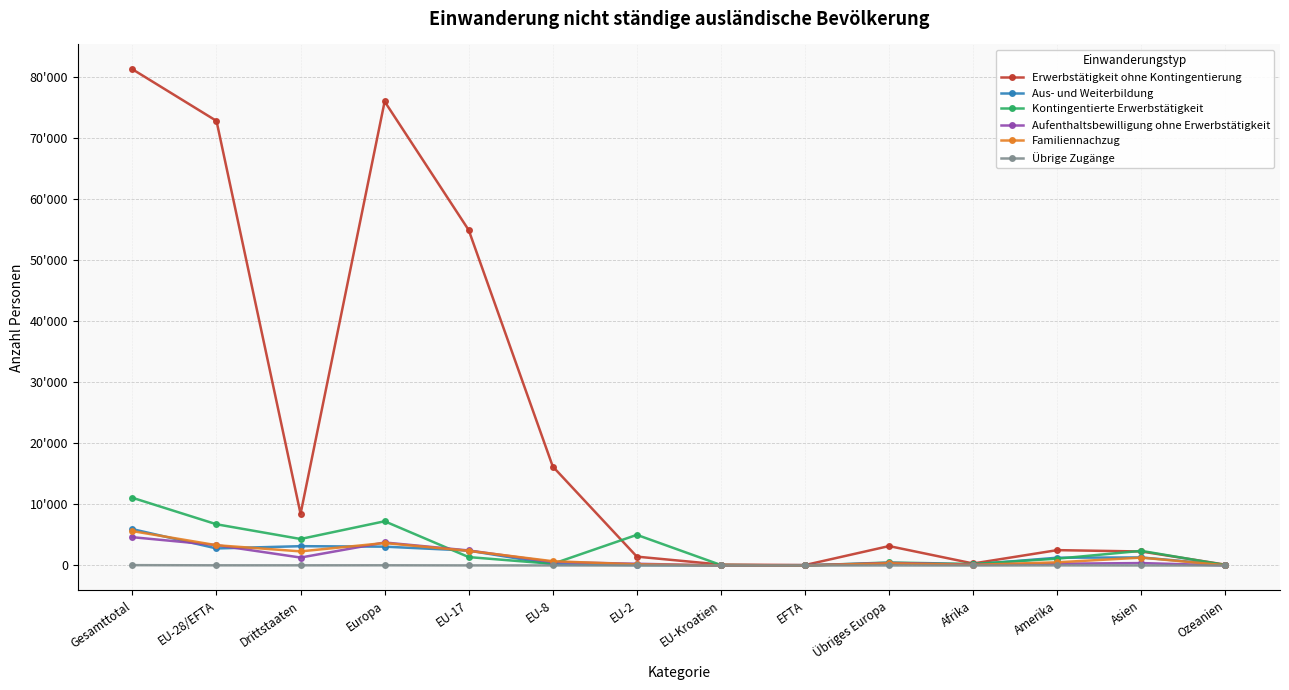

At which label does Aus- und Weiterbildung first exceed 1274?

Gesamttotal